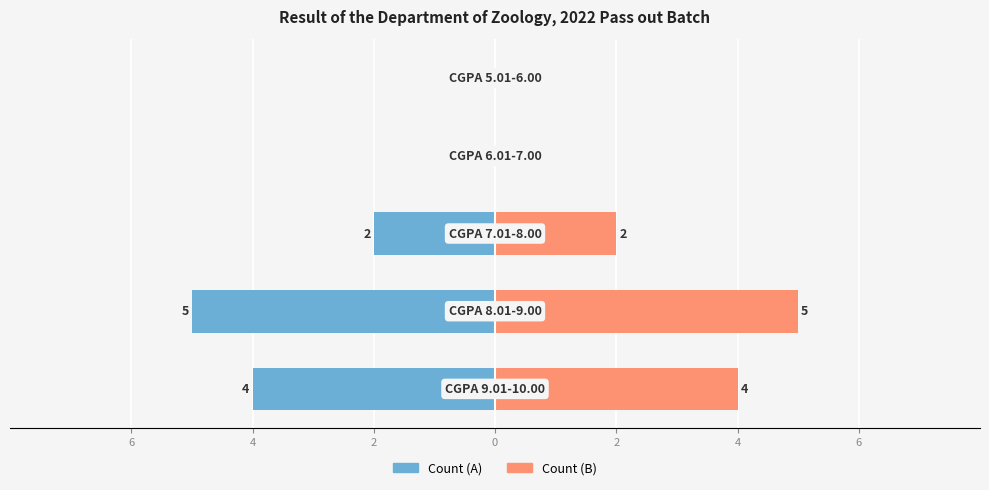

Is it true that No. of Students (Right) equals -2 at 0?

False